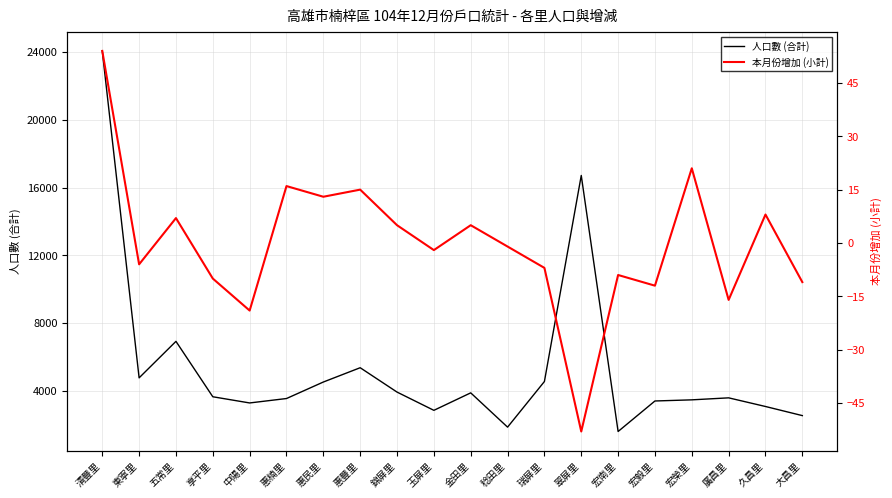

True or false: 人口數 (合計) has more than 1 points higher than both neighbors.

True